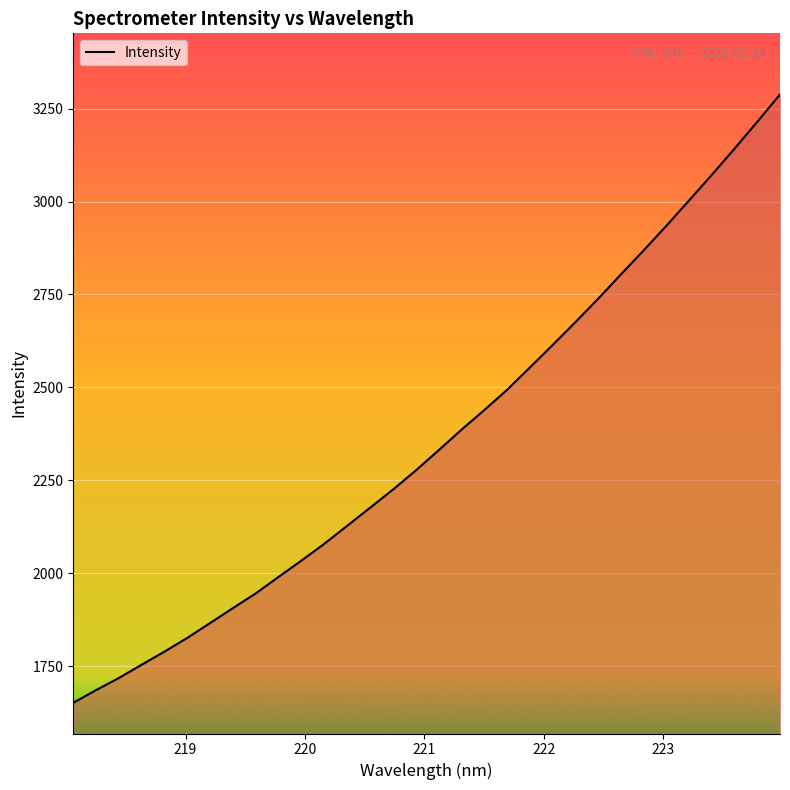

True or false: there are more than 1 points higher than both neighbors.

False